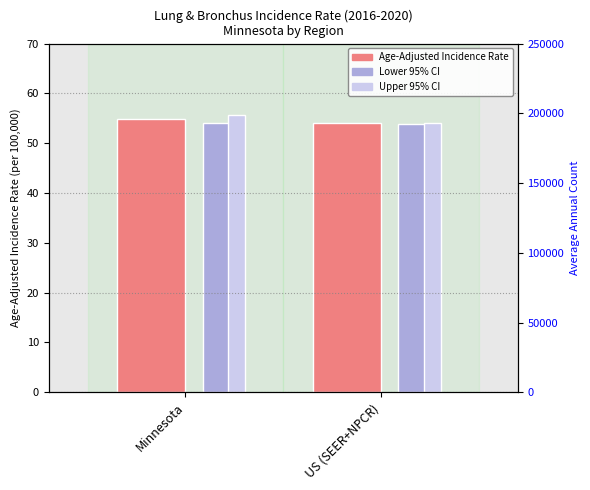

Reading left to right, transcribe all the data shown in this chart.

Age-Adjusted Incidence Rate: Minnesota=54.8	US (SEER+NPCR)=54.0
Lower 95% CI: Minnesota=54.0	US (SEER+NPCR)=53.9
Upper 95% CI: Minnesota=55.6	US (SEER+NPCR)=54.1